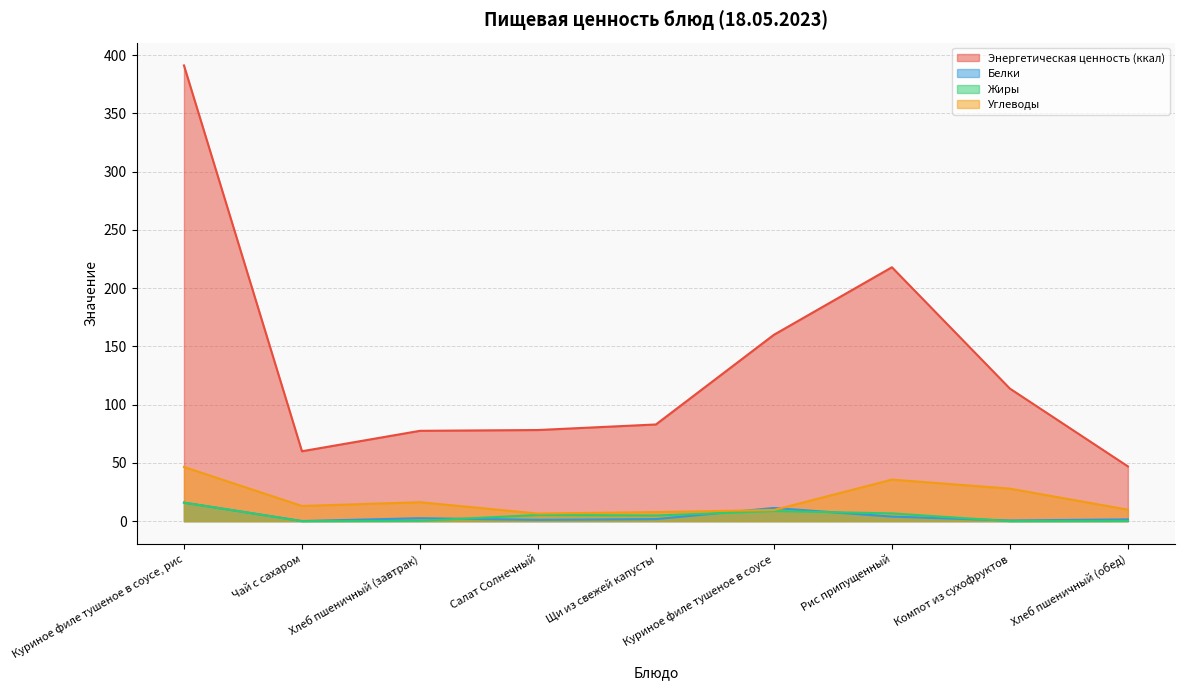

What value does the Белки series have at Компот из сухофруктов?

0.6